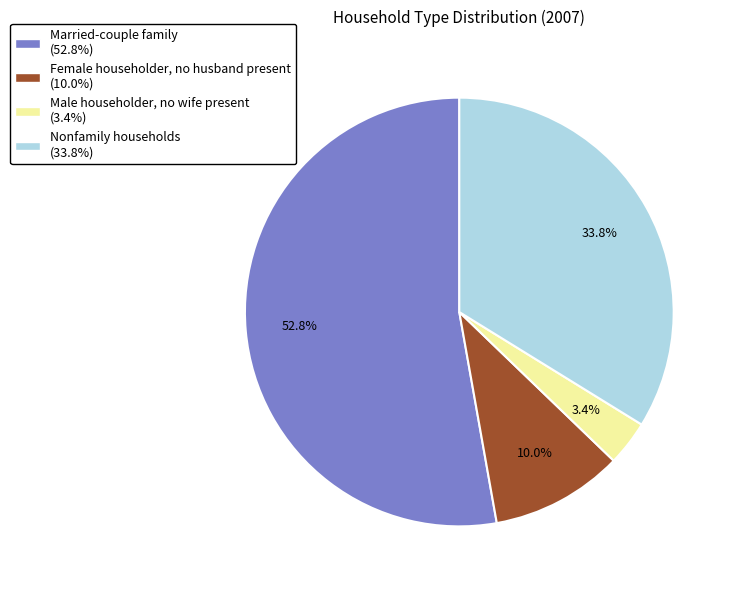

Do Married-couple family and Male householder, no wife present together represent more than half of the pie?

Yes